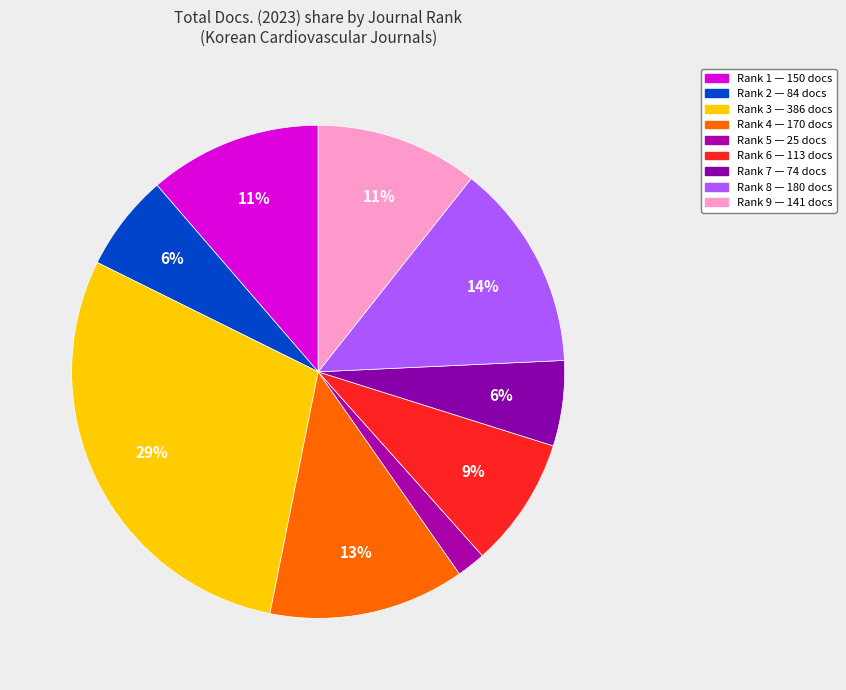

How many segments does this pie chart have?

9